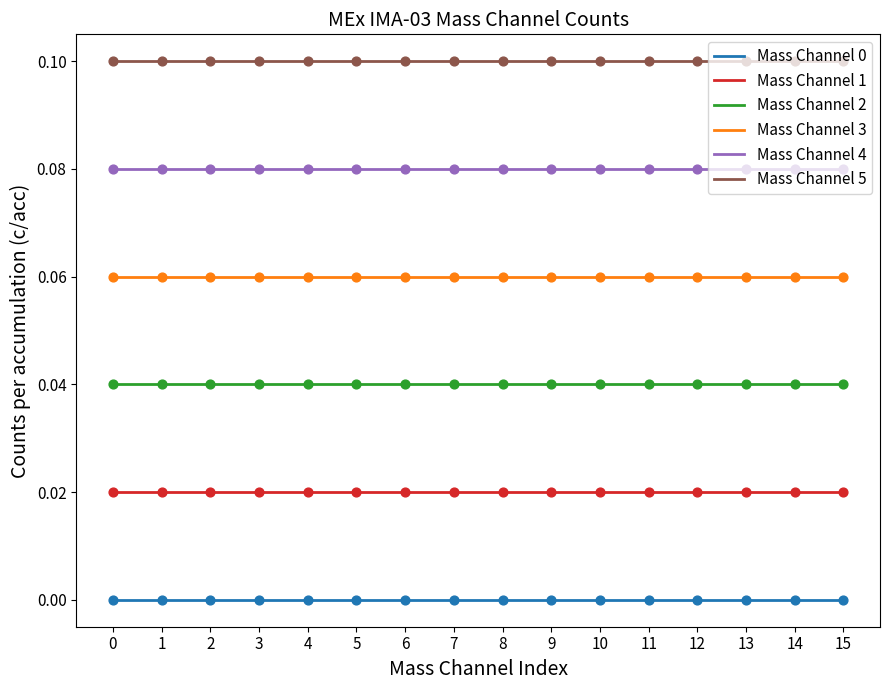

True or false: Mass Channel 4 and Mass Channel 3 cross at least once.

False